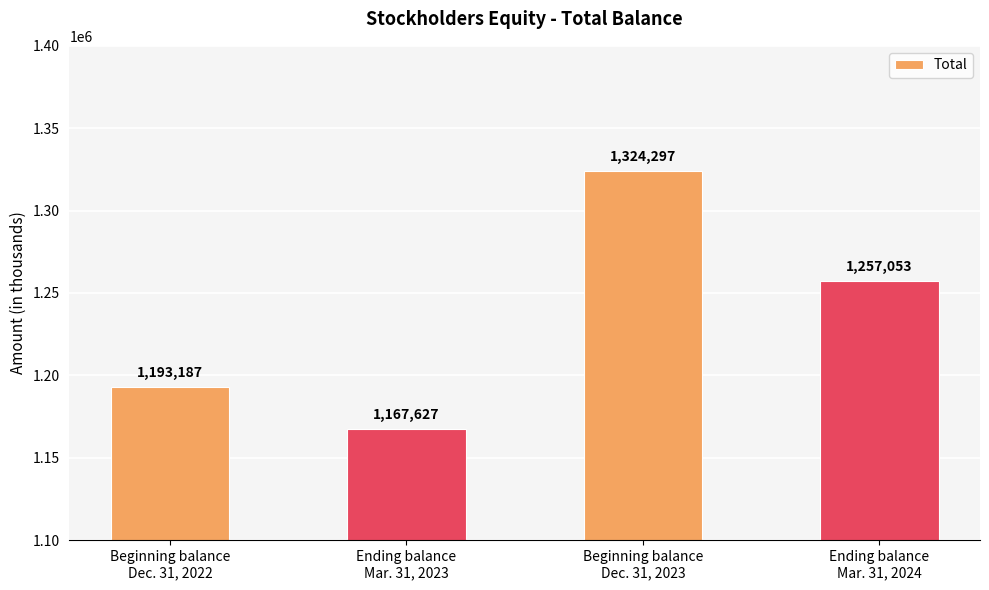

How many categories are shown in the chart?

4